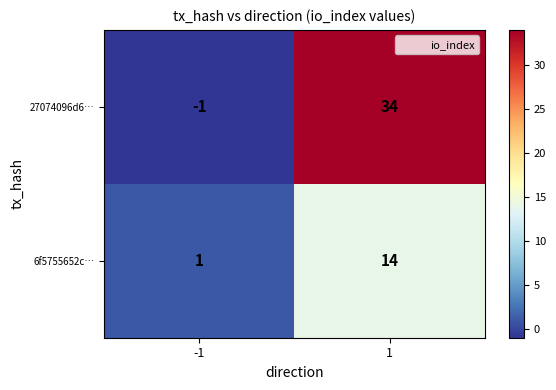

Reading left to right, extract all data points from this chart.

27074096d6…: -1	34
6f5755652c…: 1	14